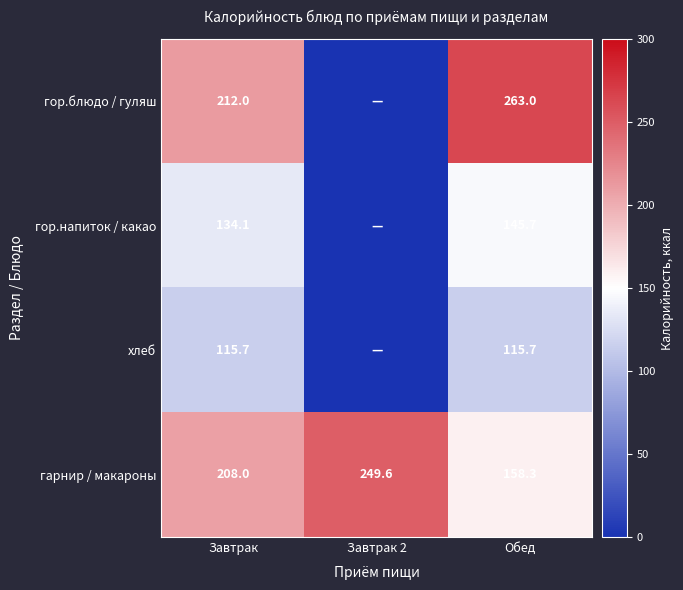

Between Завтрак and Обед, which series saw the biggest shift?

гор.блюдо / гуляш